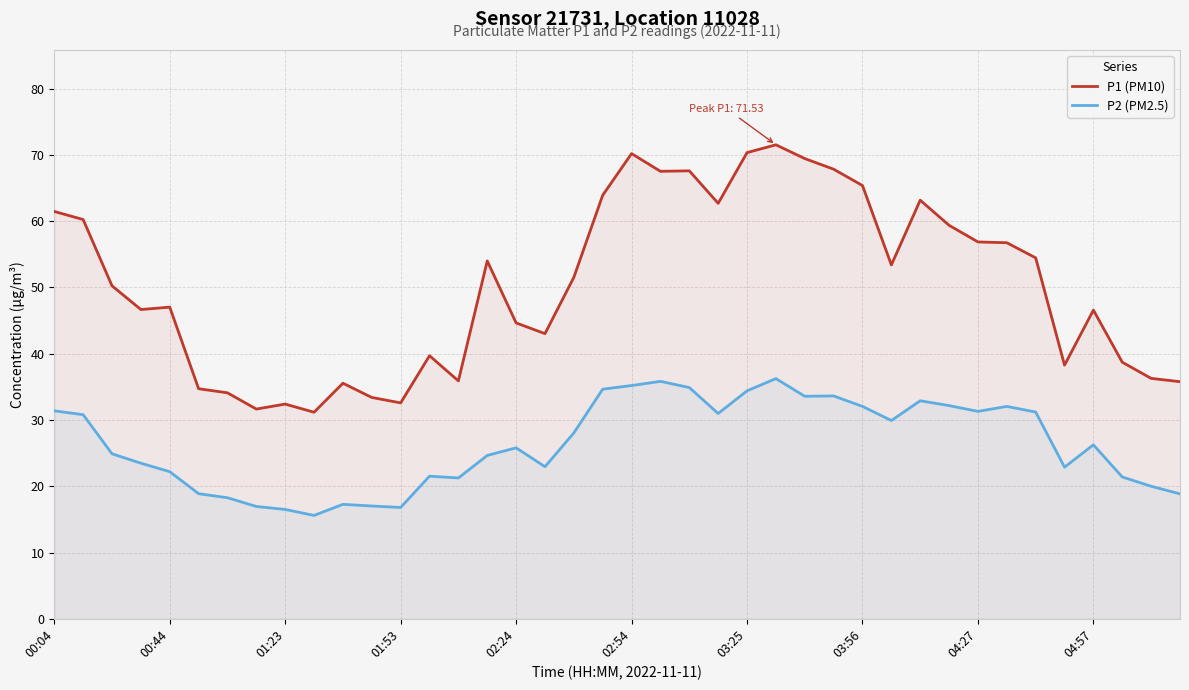

At which label does P2 (PM2.5) first exceed 26?

00:04